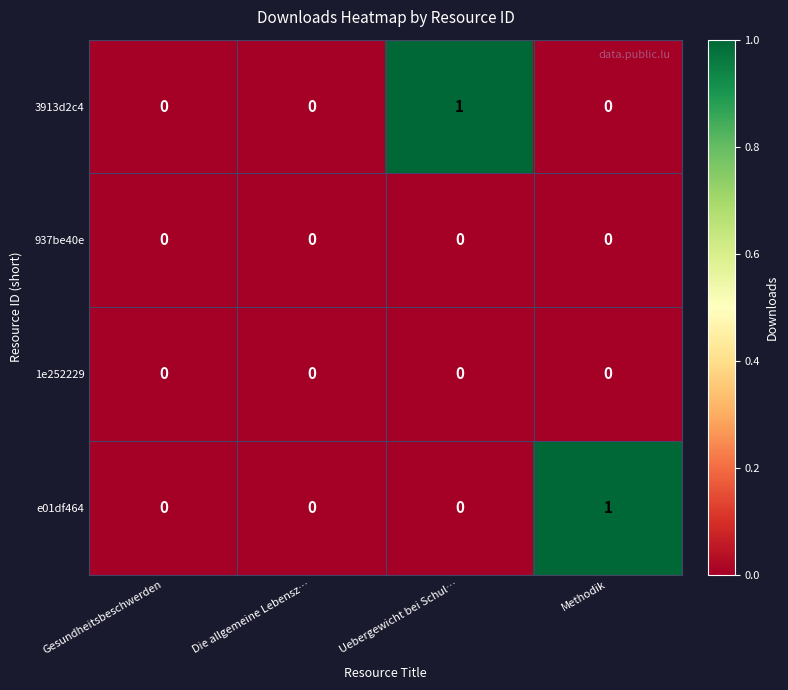

Count the number of data series in this chart.

4